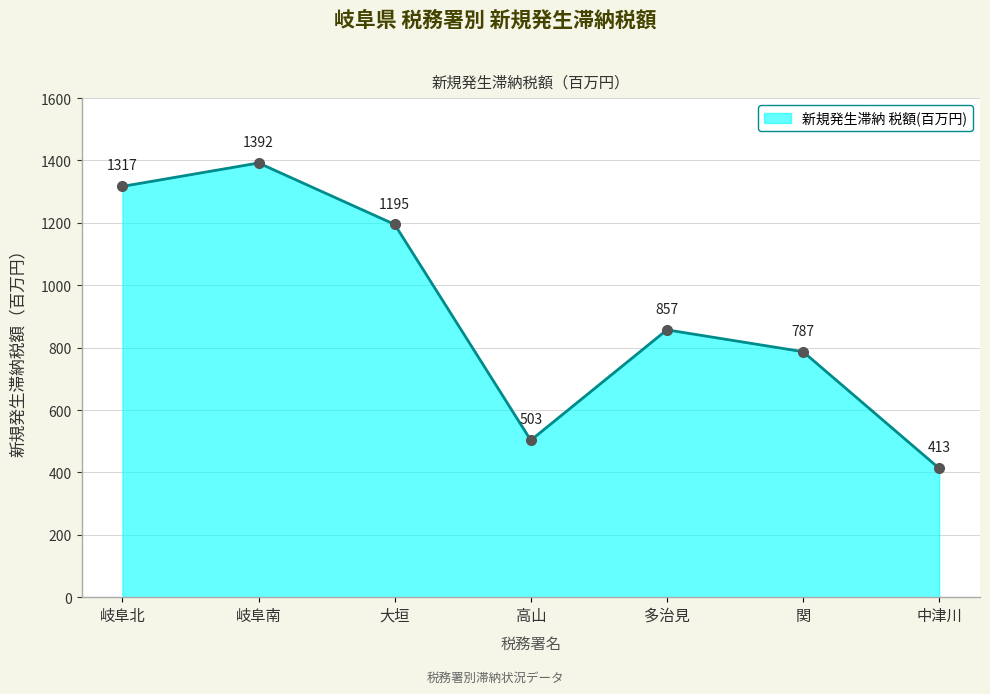

What is the maximum value shown in the chart?

1392